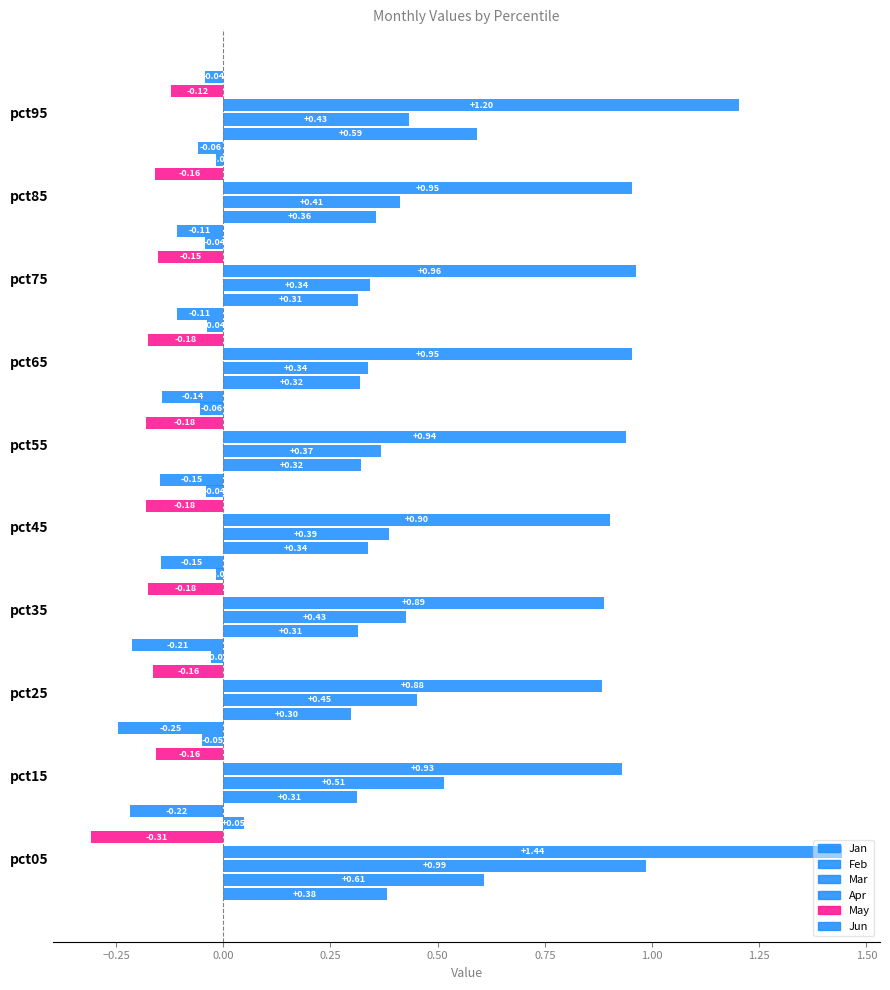

How many categories are shown in the chart?

10